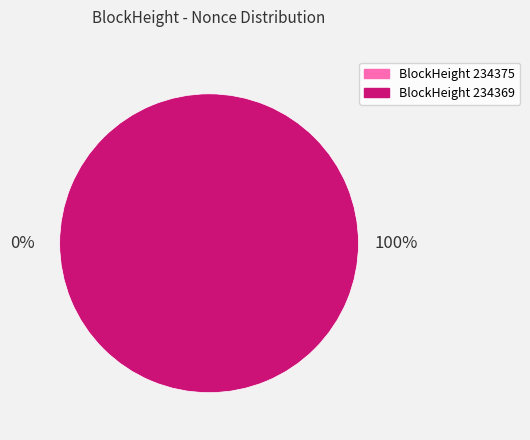

Rank the categories by value from lowest to highest.

234375, 234369